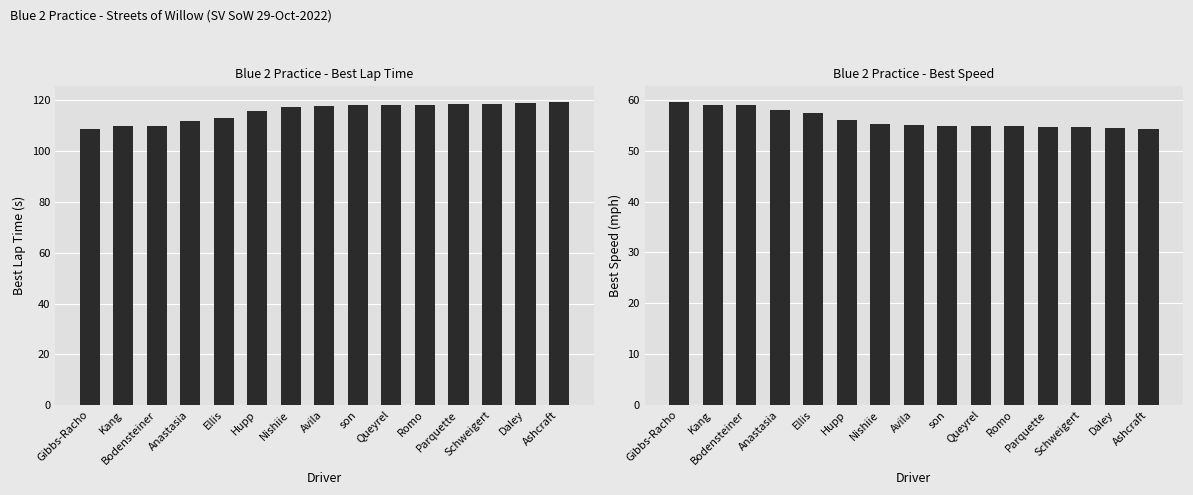

What is the smallest value displayed?

54.2